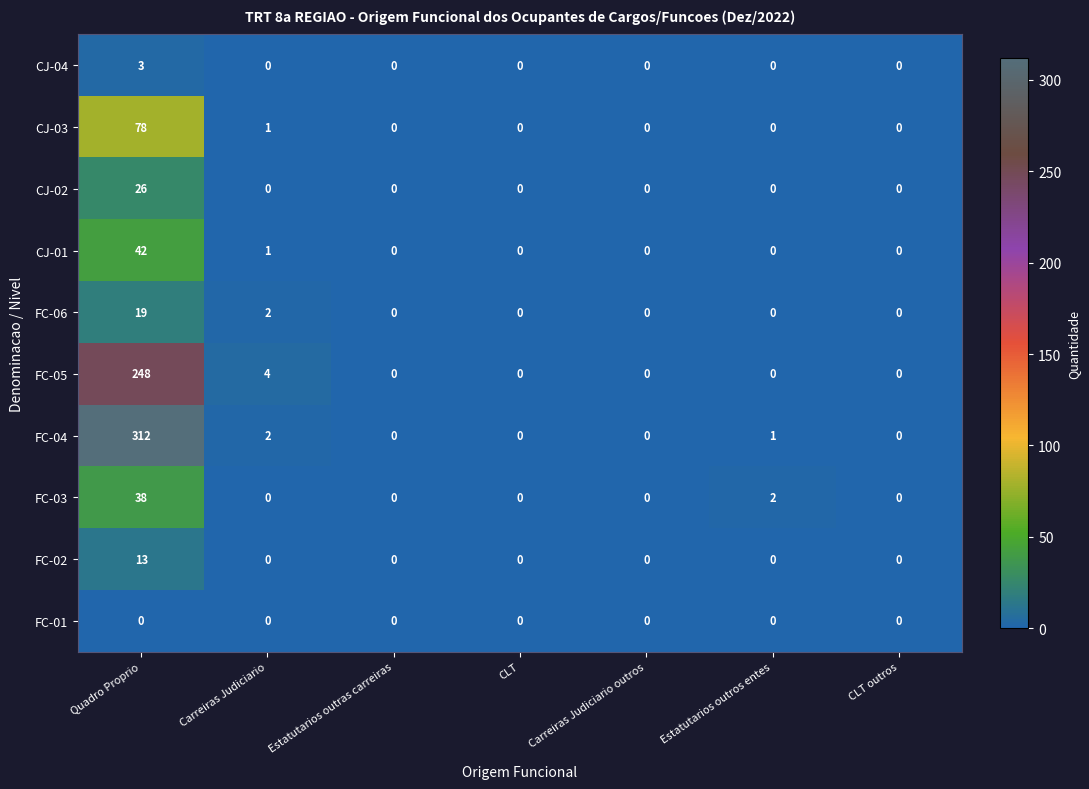

How many positive values does the CJ-01 series have?

2